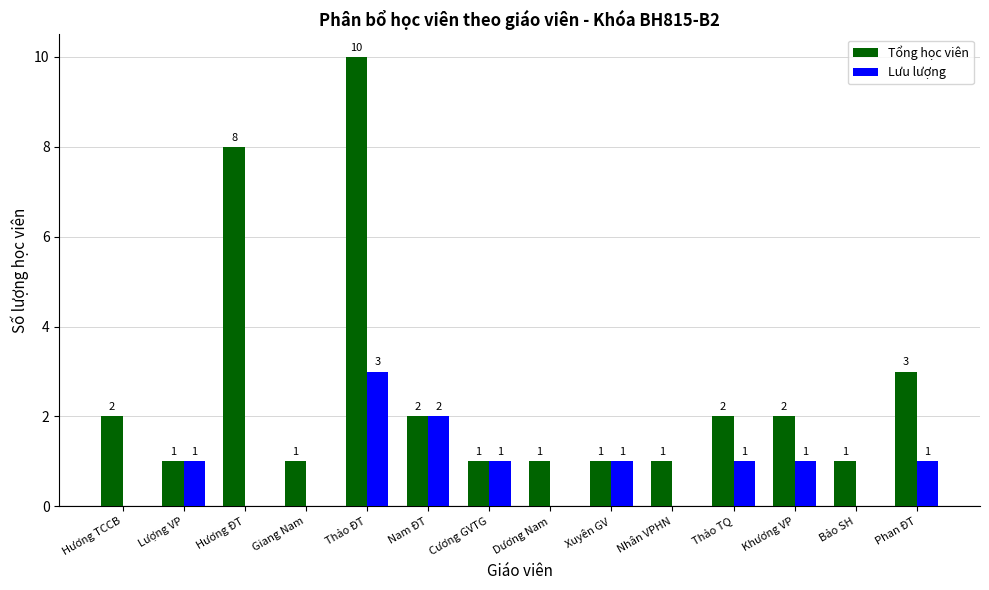

Is it true that Tổng học viên equals 1 at Xuyên GV?

True